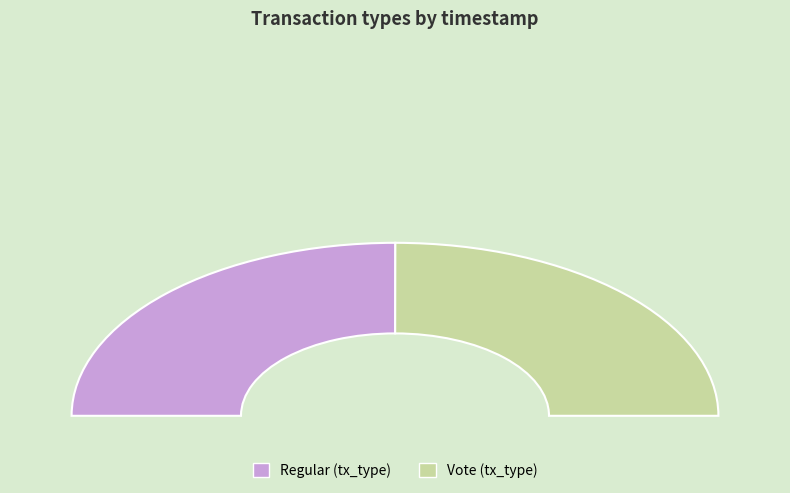

What percentage is NOT represented by Vote?

50.0%